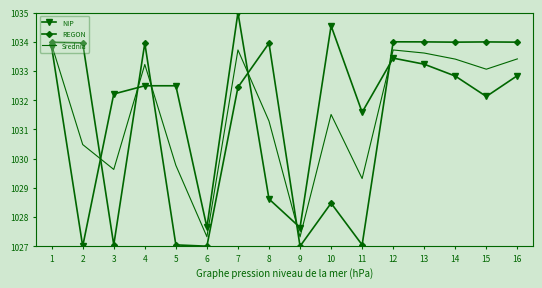

Which series has the widest spread of values?

NIP